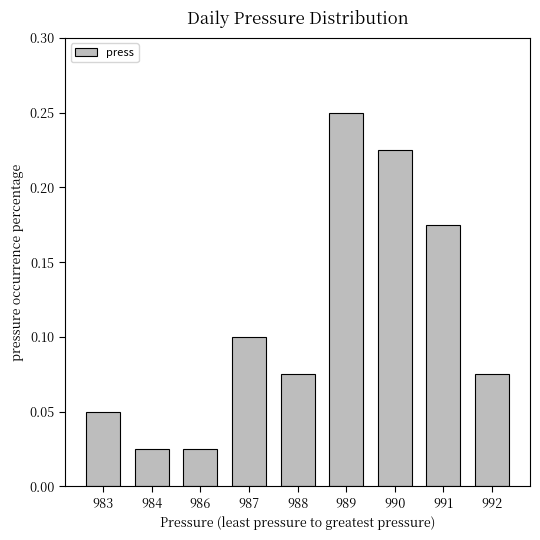

At which category does the chart reach its peak across all series?

989